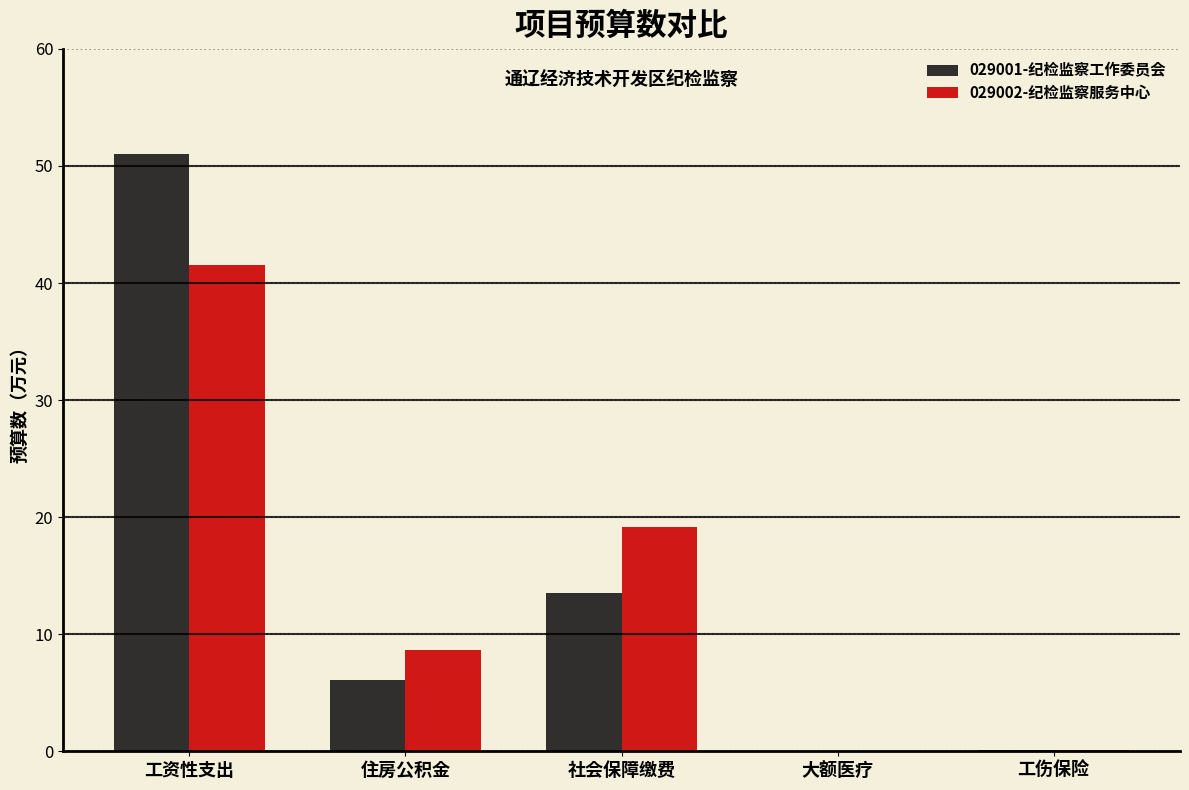

How many data points does each series have?

5